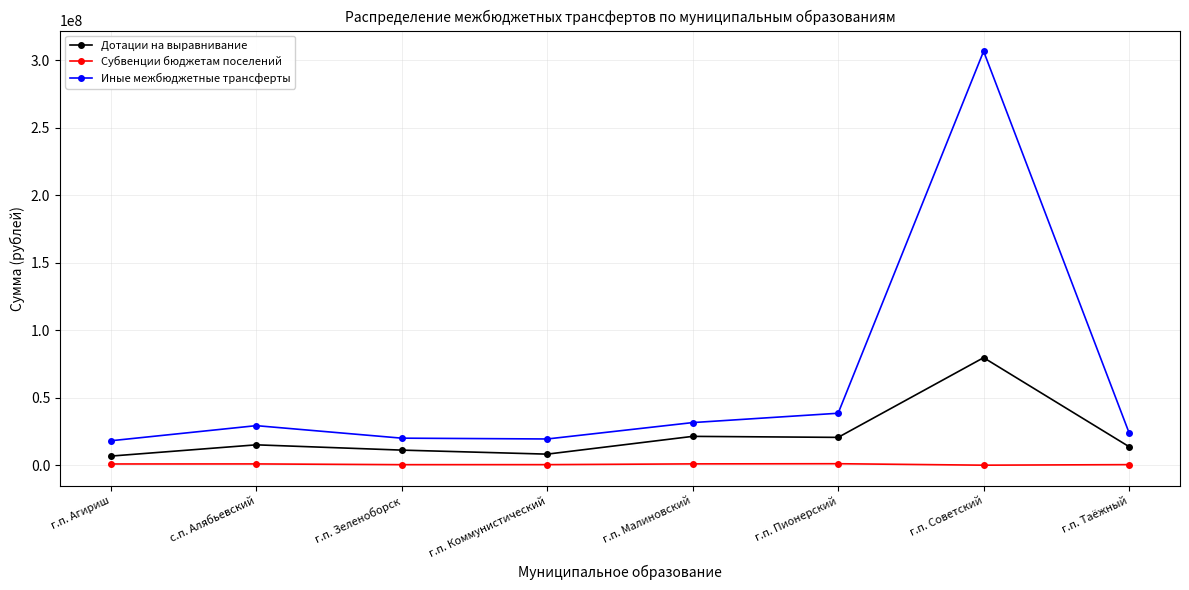

The Иные межбюджетные трансферты series shows 30230455.5 at г.п. Зеленоборск. True or false?

False